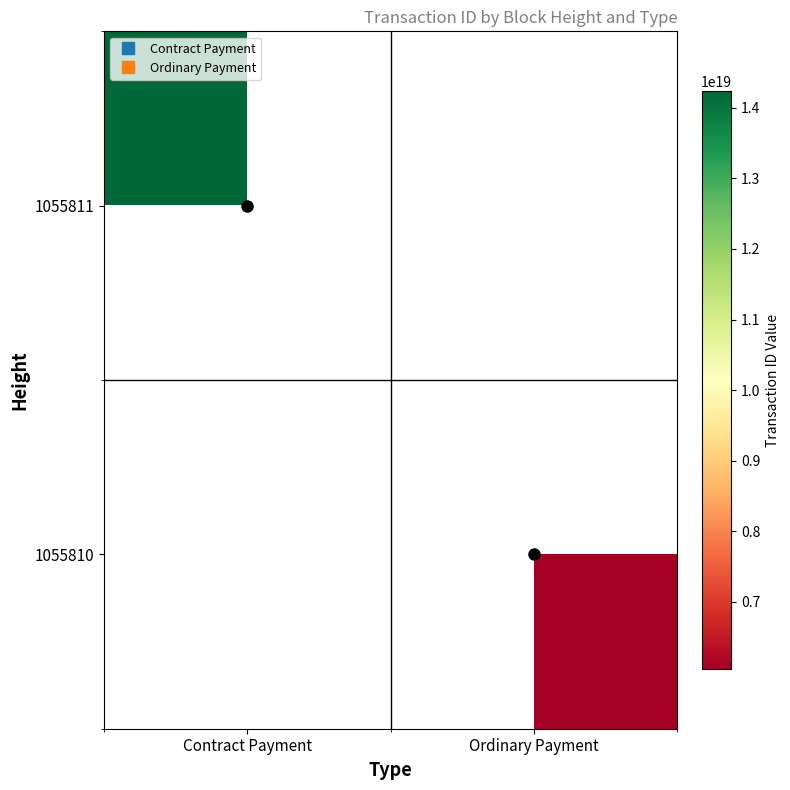

Which category has the highest value across all series?

Contract Payment